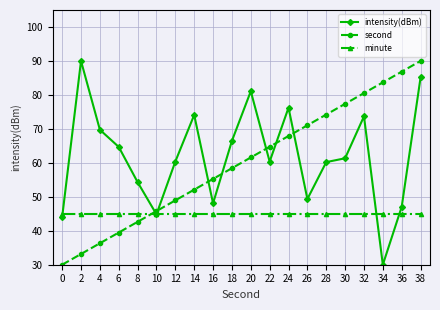

Rank the categories by second value from lowest to highest.

0, 2, 4, 6, 8, 10, 12, 14, 16, 18, 20, 22, 24, 26, 28, 30, 32, 34, 36, 38